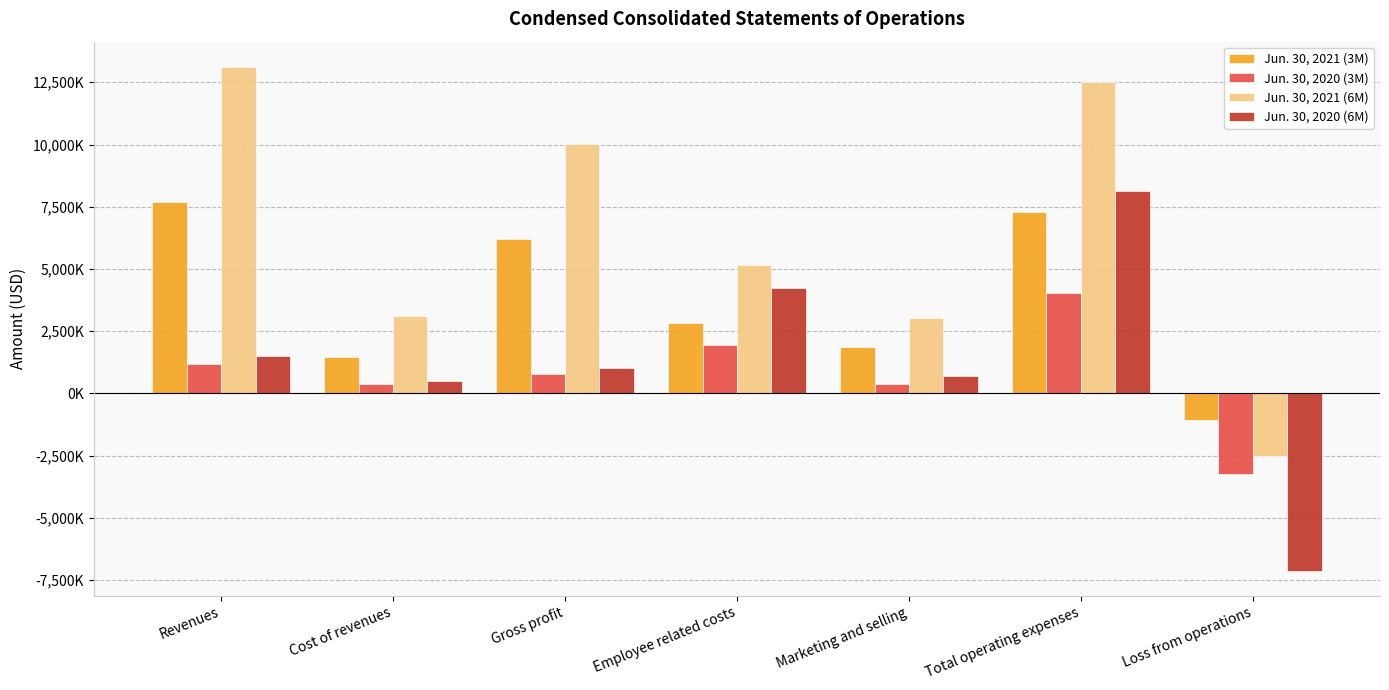

At how many categories does at least one series exceed 4952494?

4